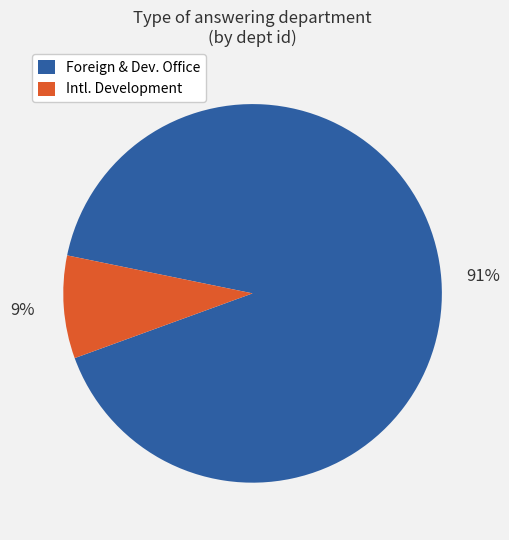

Is the sum of Foreign & Dev. Office and Intl. Development greater than half?

Yes